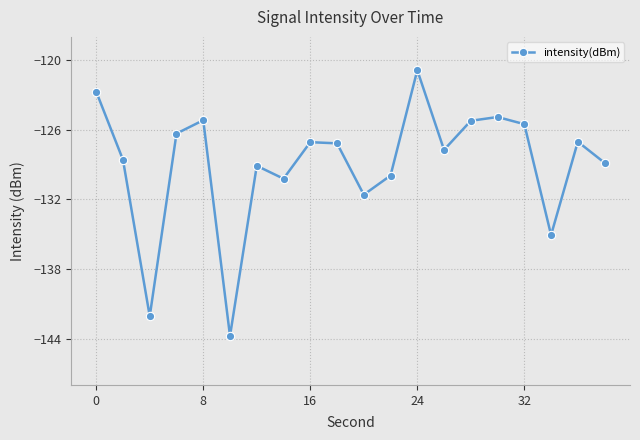

What is the difference between the maximum and minimum values?

22.9